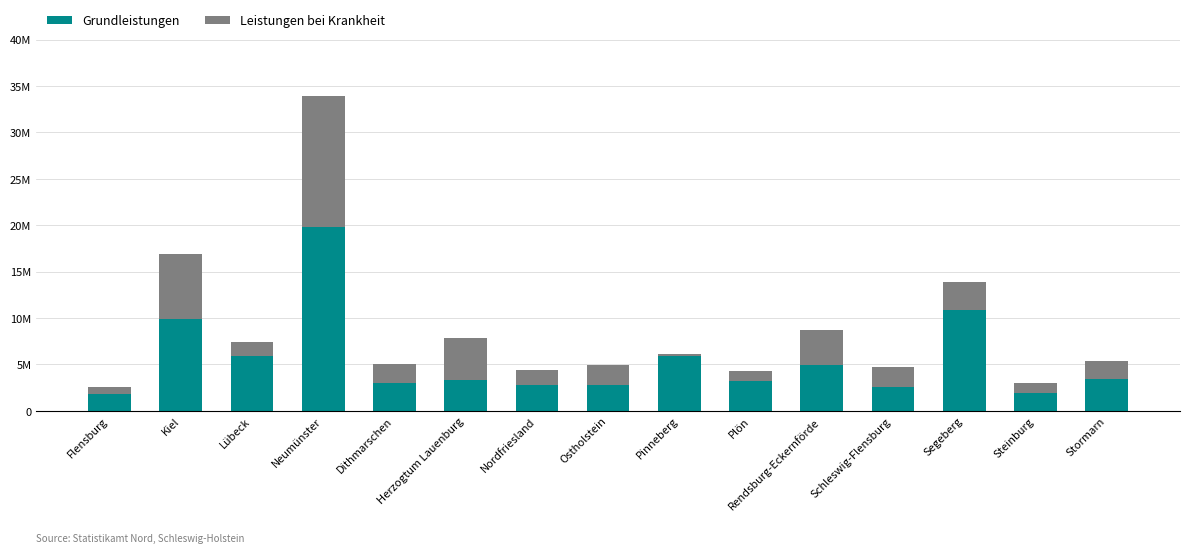

What are all the series names shown in the legend?

Grundleistungen, Leistungen bei Krankheit